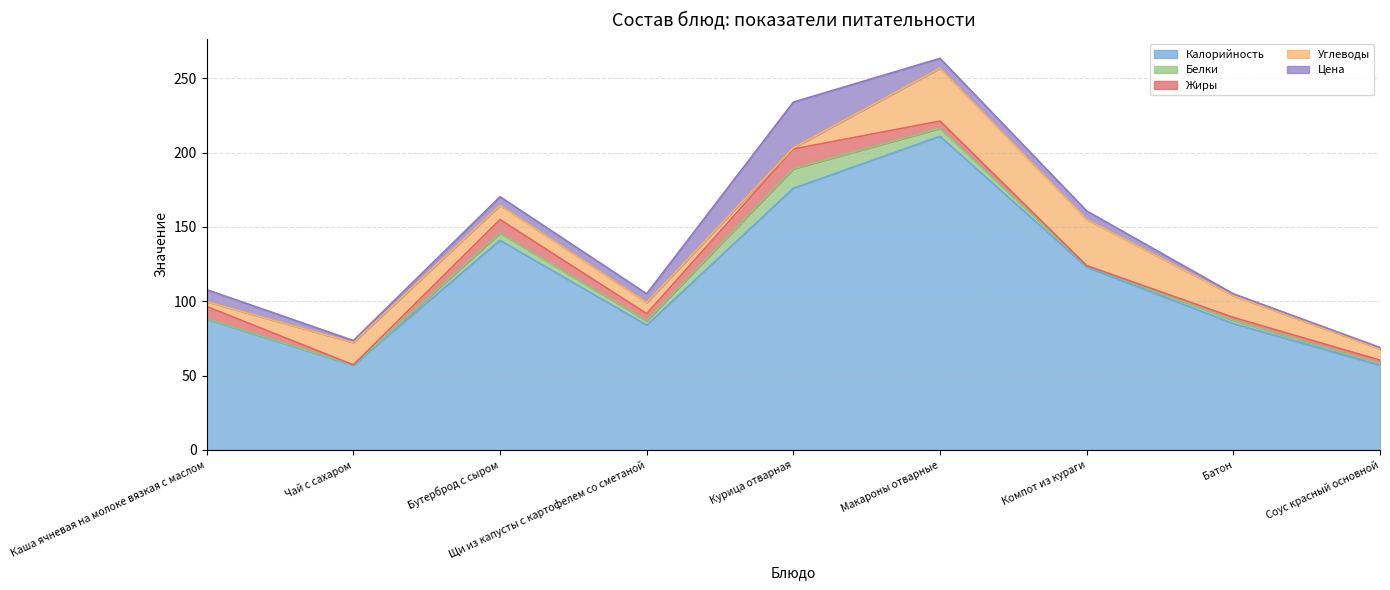

Which has a higher value, Курица отварная or Щи из капусты с картофелем со сметаной?

Курица отварная